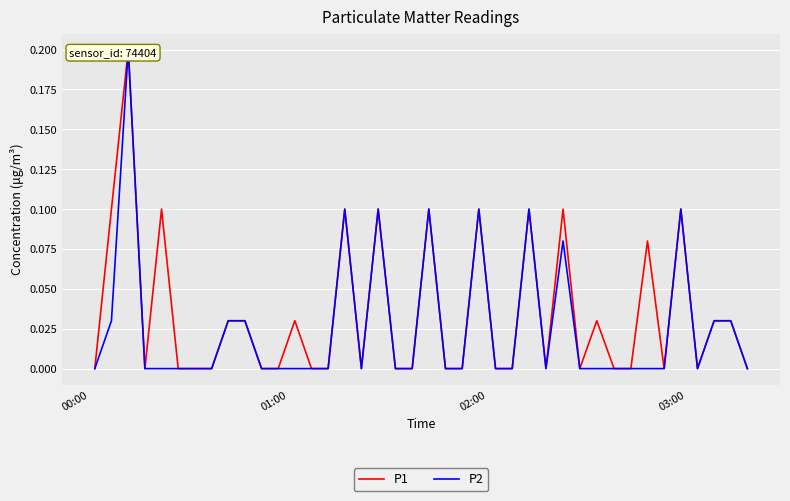

List the series in order of their peak value, highest first.

P1, P2